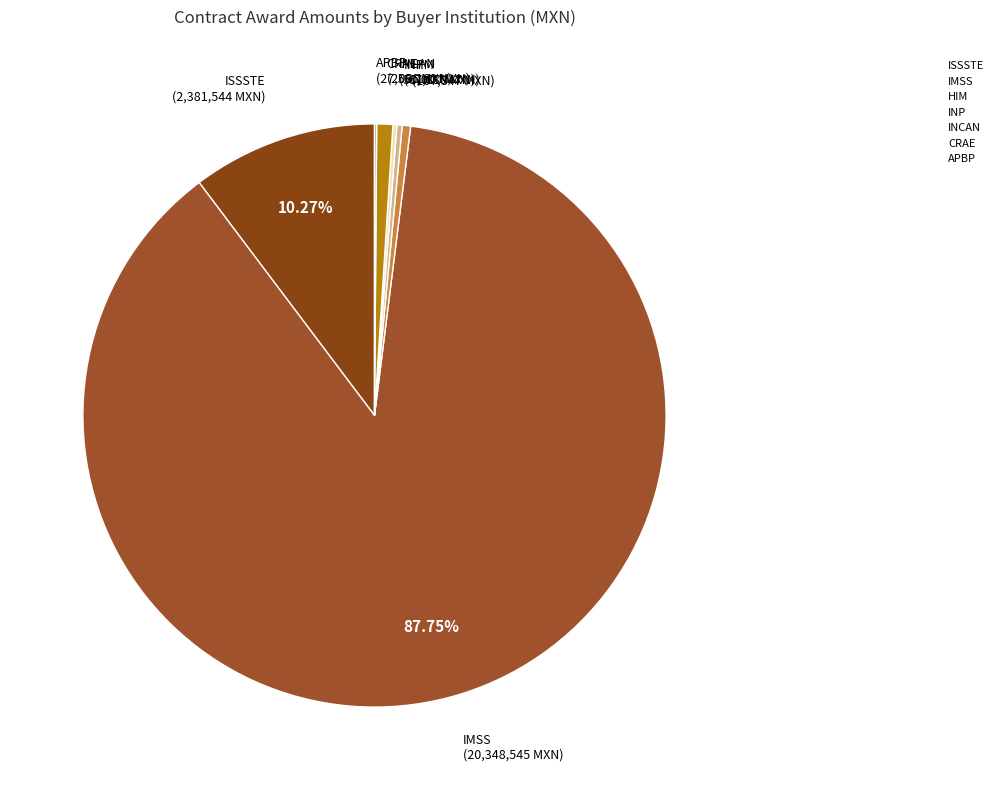

Which slice represents more than half of the pie?

IMSS